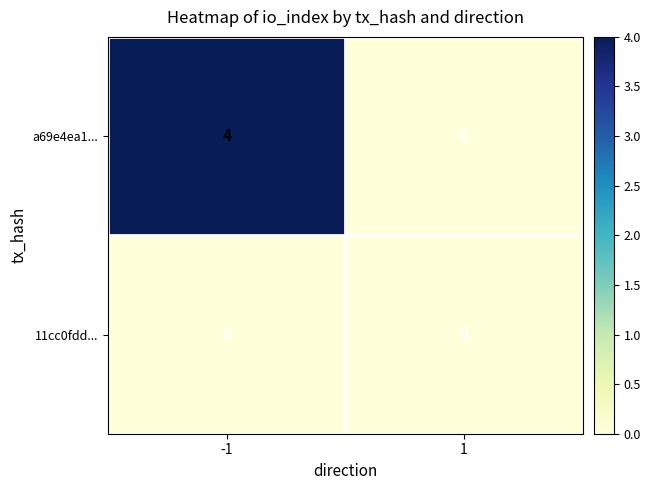

What is the spread (max minus min) of values at -1?

4